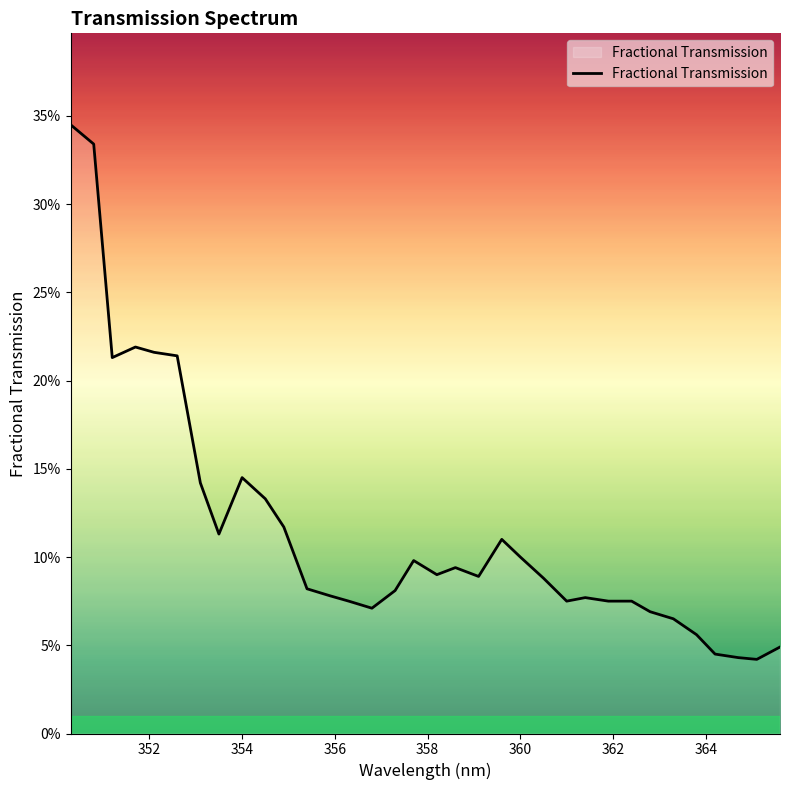

True or false: the data has more than 1 interior local peaks.

True